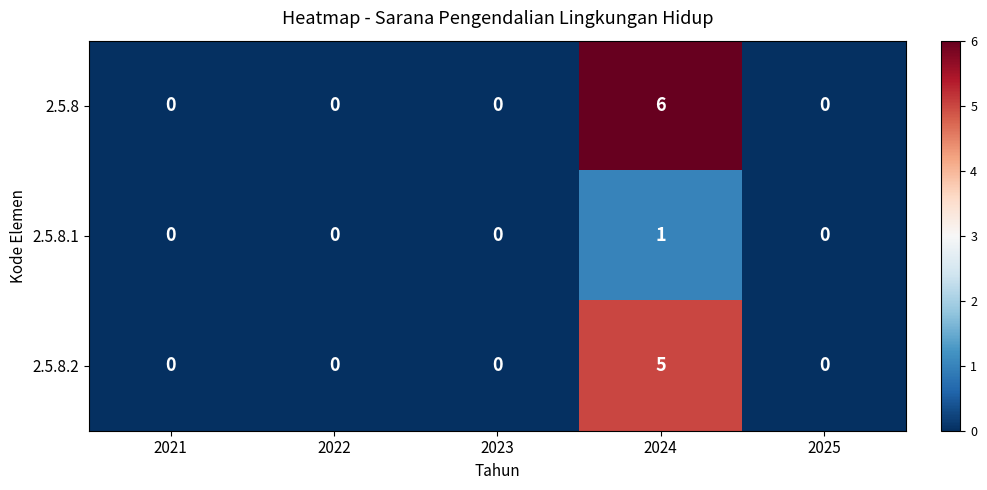

Which series changed the most between 2021 and 2024?

2.5.8